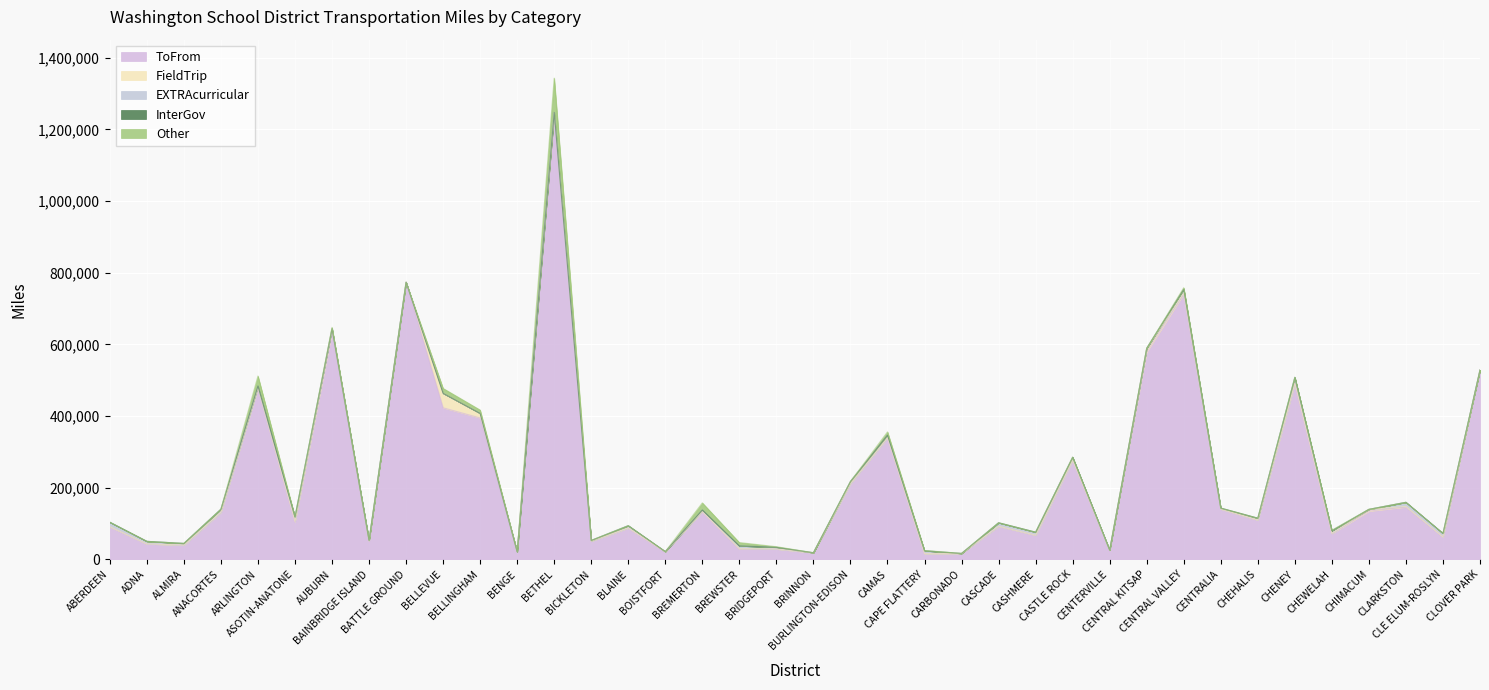

What position from the right is BRIDGEPORT?

20